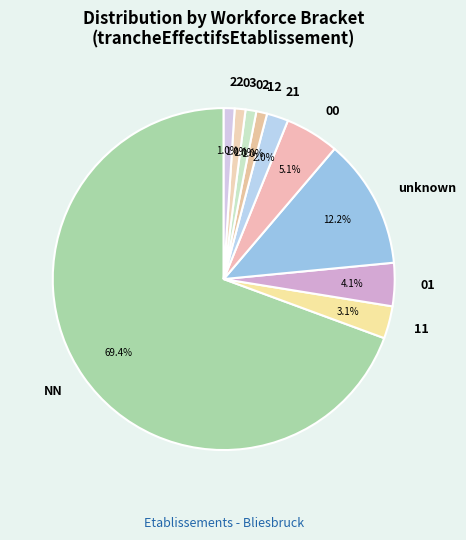

What is the ratio of the value at NN to the value at 00?

13.6